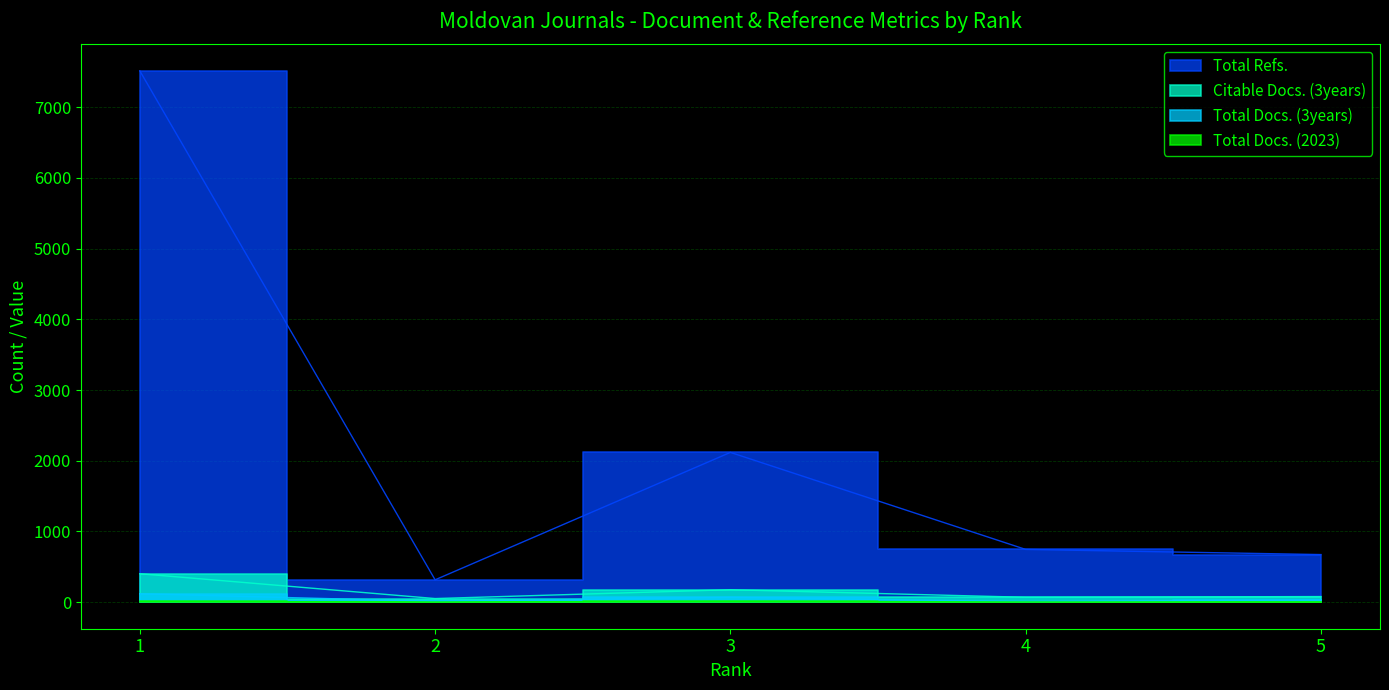

True or false: Total Refs. and Total Docs. (3years) intersect in this chart.

False